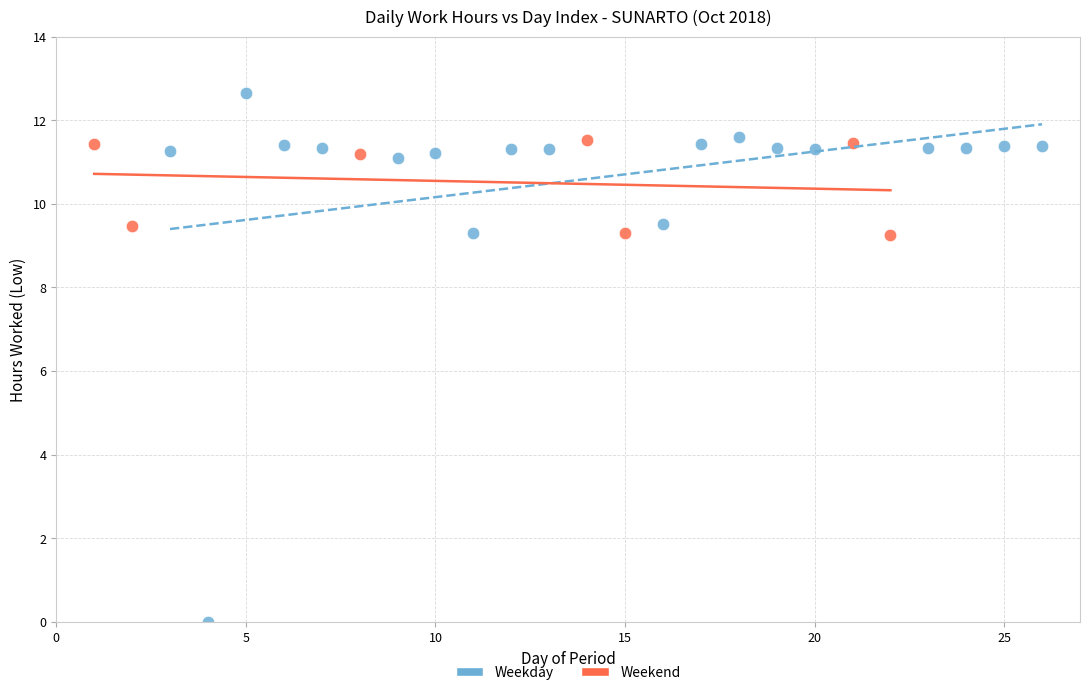

Which series contains the lowest Y value?

Weekday